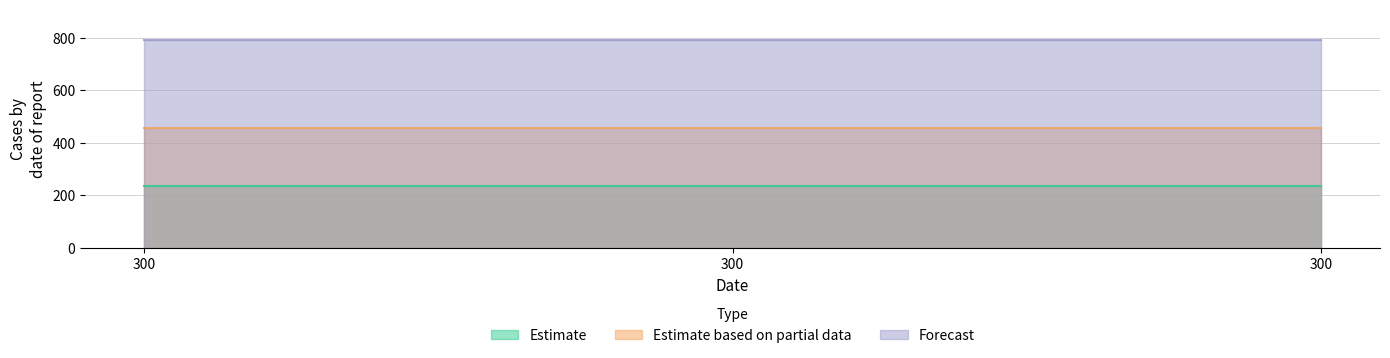

List the series in order of their overall mean, lowest first.

Estimate, Estimate based on partial data, Forecast